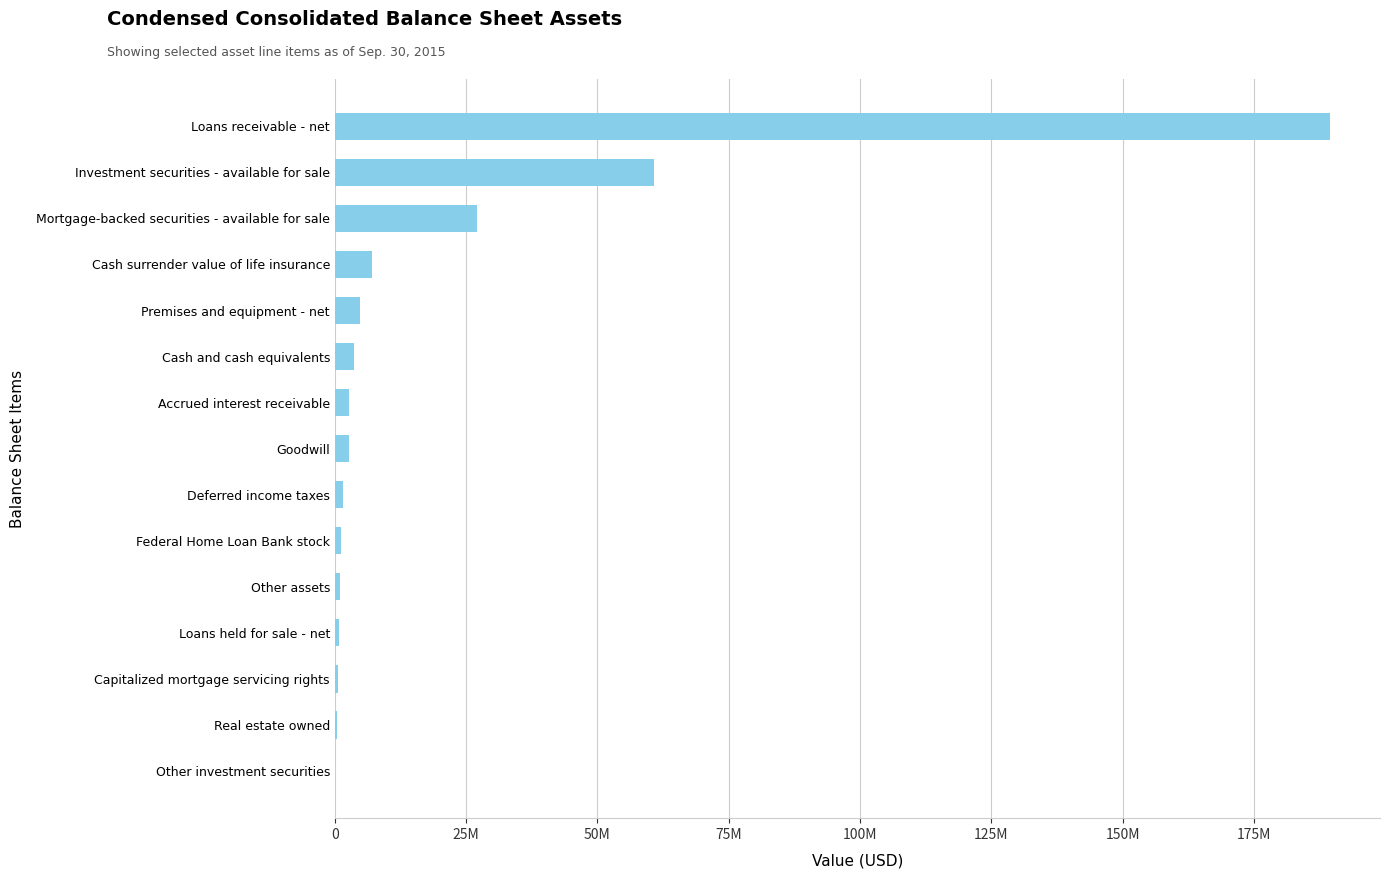

Are the bars horizontal?

Yes